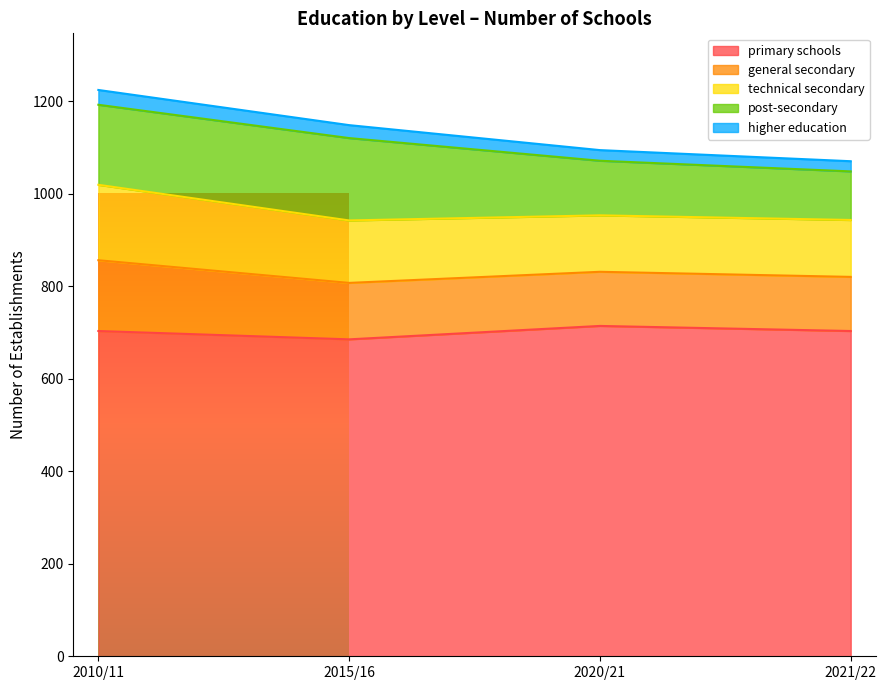

How many general secondary values are between 117 and 153?

4